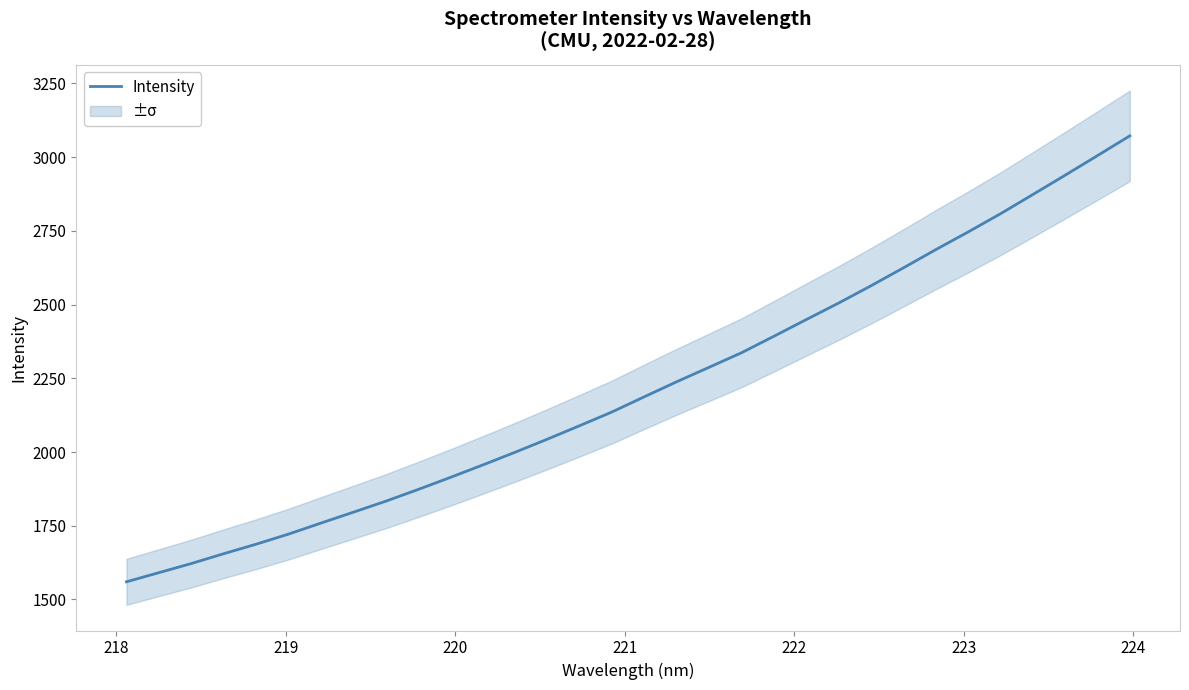

What is the difference between the second highest and second lowest values?

1414.6